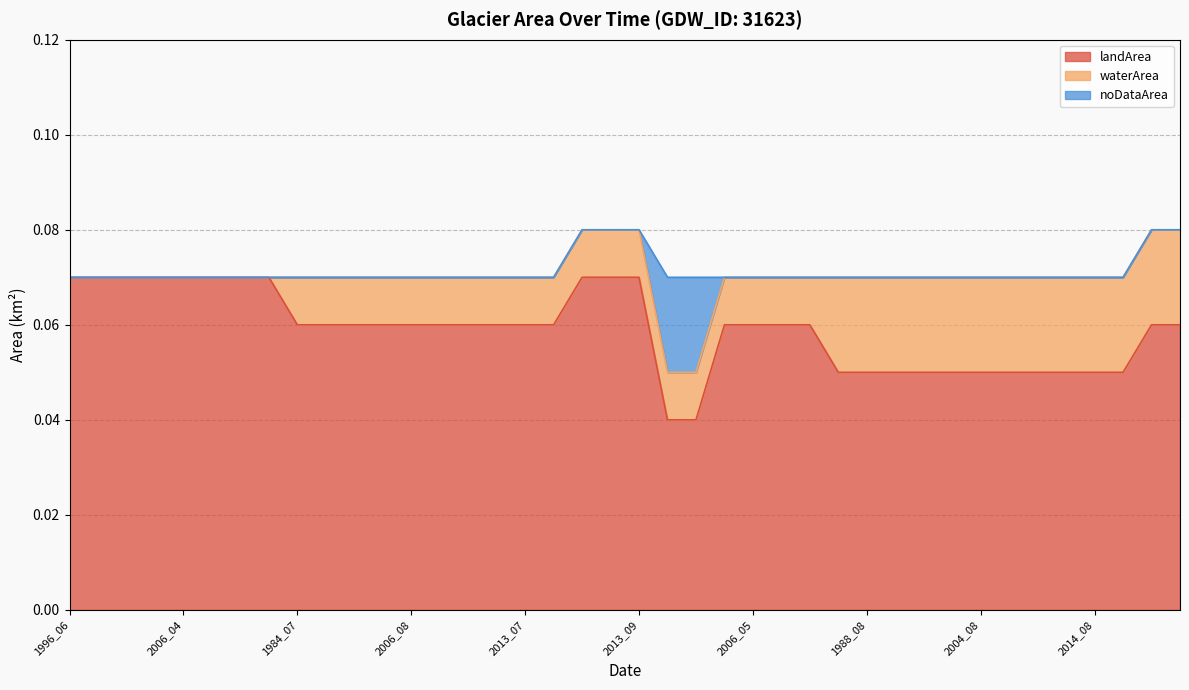

The landArea series shows 0.0 at 2006_08. True or false?

False